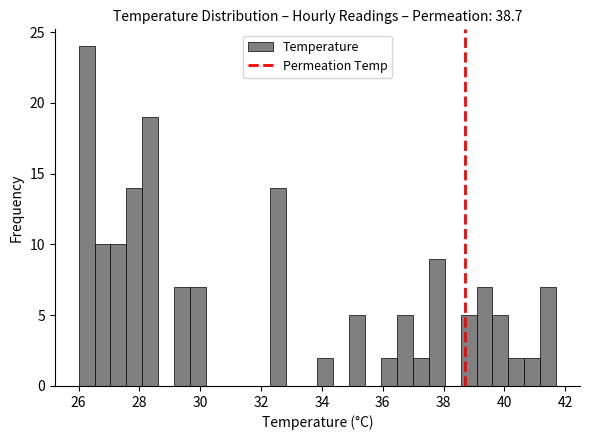

Read against the x-axis, roughly where is the centre of the tallest bar?

26.2